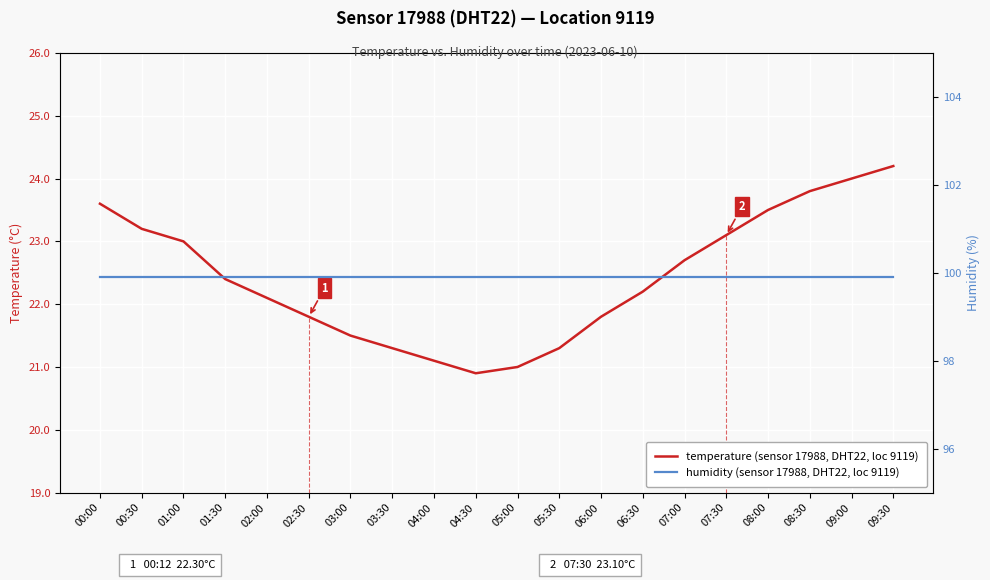

What is the sum of all humidity (sensor 17988, DHT22, loc 9119) values?

1998.0